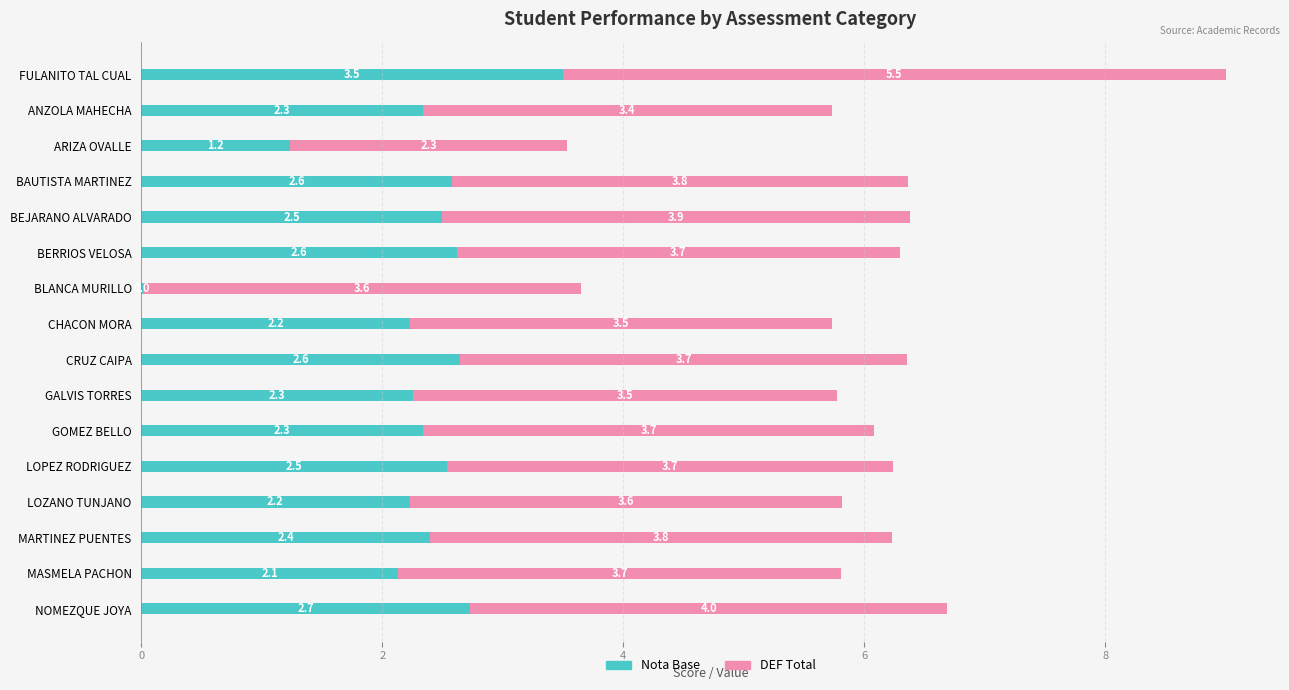

What is the sum of the Nota Base values at LOPEZ RODRIGUEZ and FULANITO TAL CUAL?

6.0